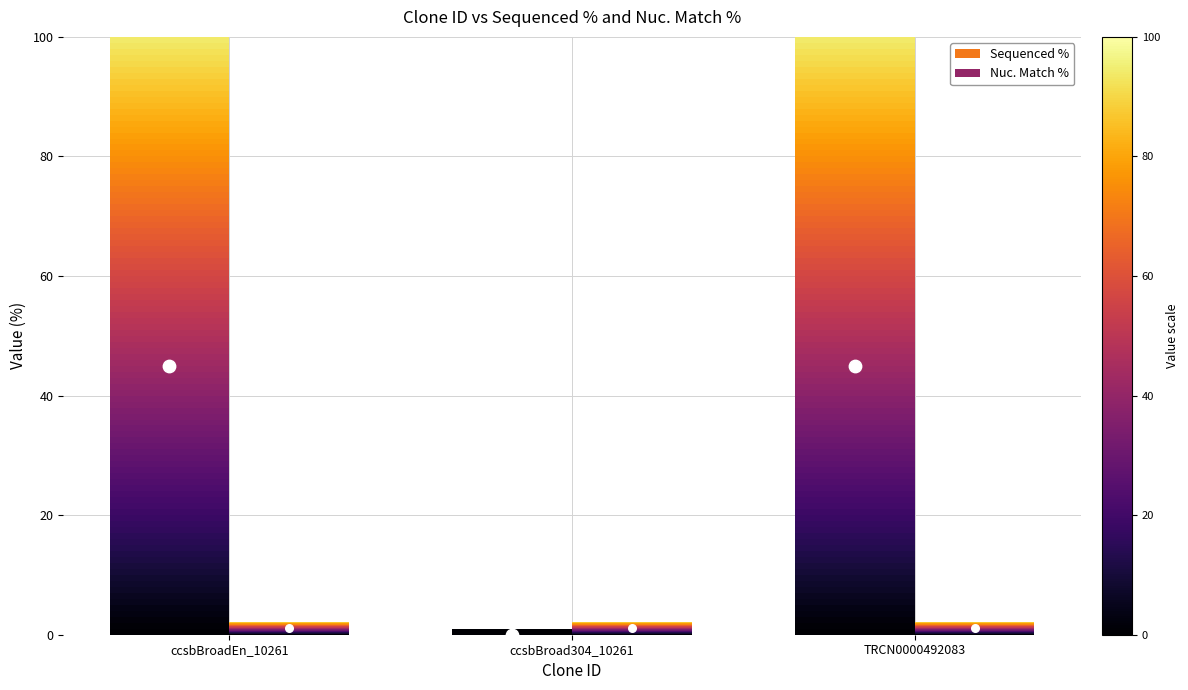

What is the change in value from ccsbBroadEn_10261 to ccsbBroad304_10261?

-45